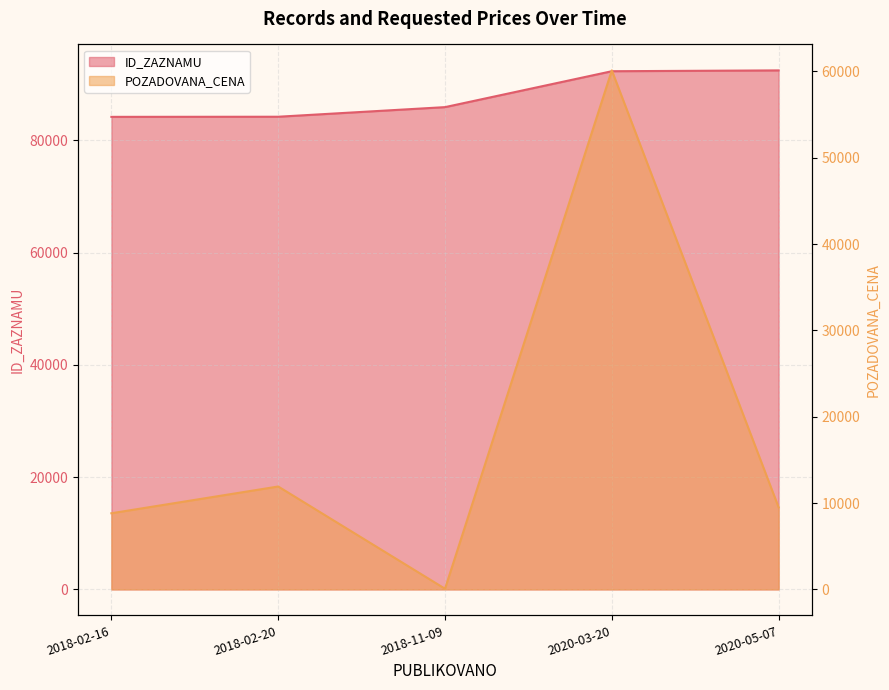

Reading right to left, what are all the values shown in this chart?

ID_ZAZNAMU: 2020-05-07=92477	2020-03-20=92330	2018-11-09=85931	2018-02-20=84220	2018-02-16=84199
POZADOVANA_CENA: 2020-05-07=9500	2020-03-20=60125	2018-11-09=75	2018-02-20=11920	2018-02-16=8820